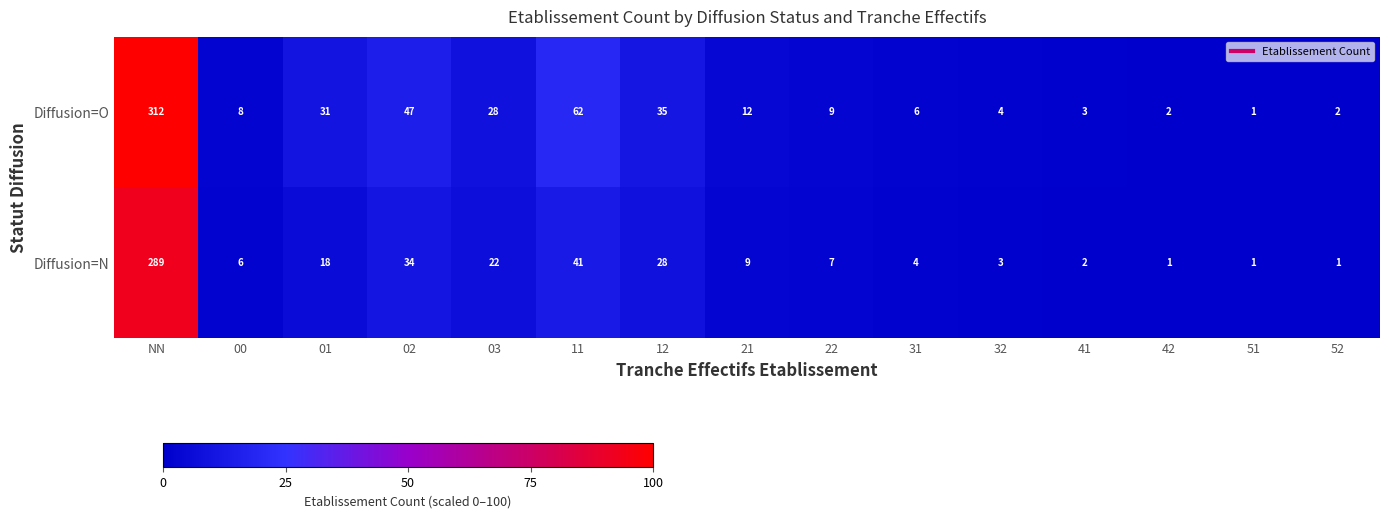

What is the smallest value displayed?

1